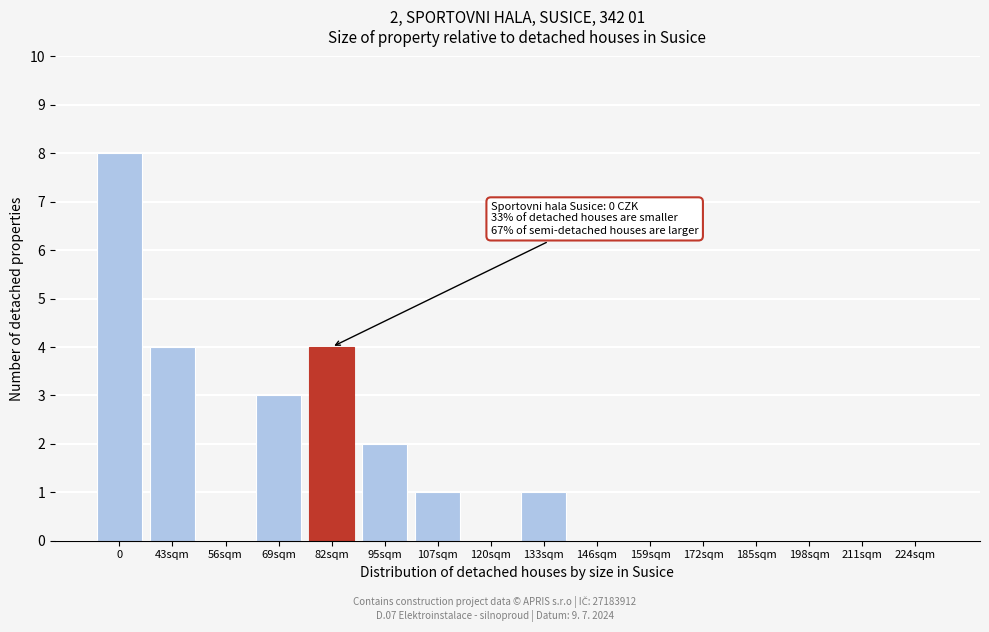

Reading left to right, extract all data points from this chart.

0=8	43sqm=4	56sqm=0	69sqm=3	82sqm=4	95sqm=2	107sqm=1	120sqm=0	133sqm=1	146sqm=0	159sqm=0	172sqm=0	185sqm=0	198sqm=0	211sqm=0	224sqm=0